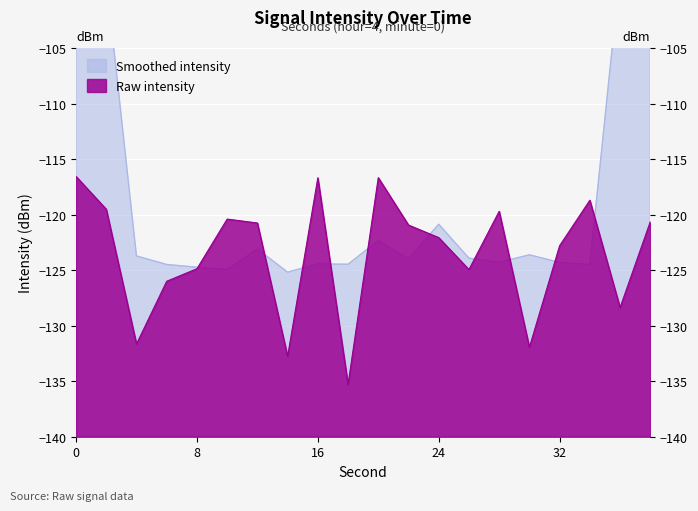

Count the number of values greater than -120.

6